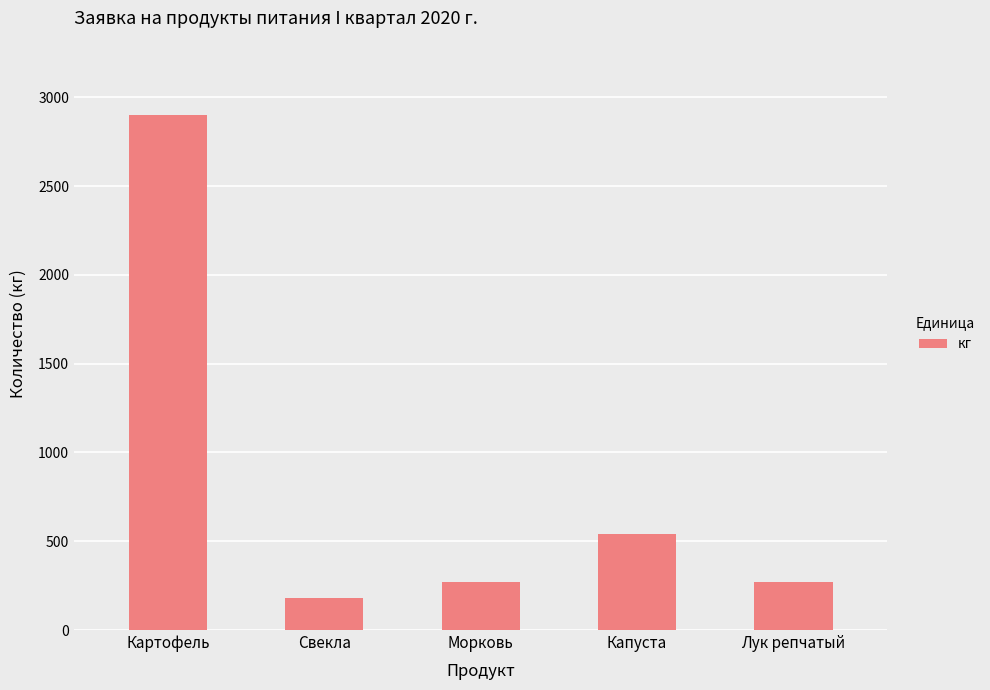

What is the sum of all values?

4160